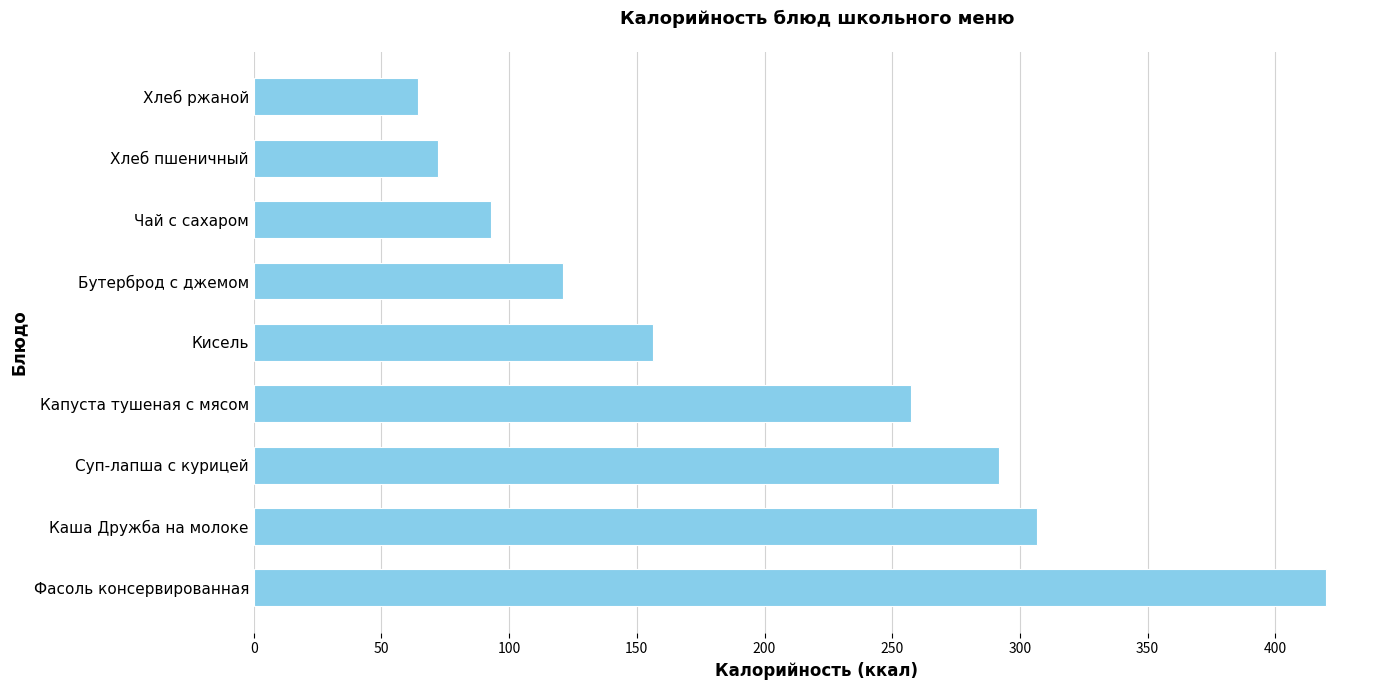

The value at Чай с сахаром is 38.2. True or false?

False